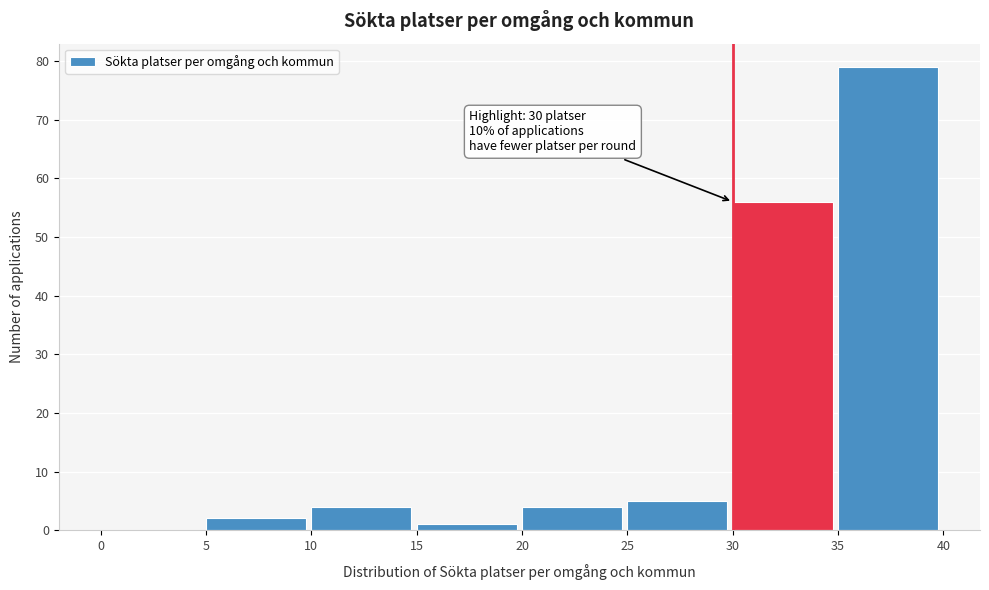

Which range on the x-axis has the tallest bar?

35 to 40